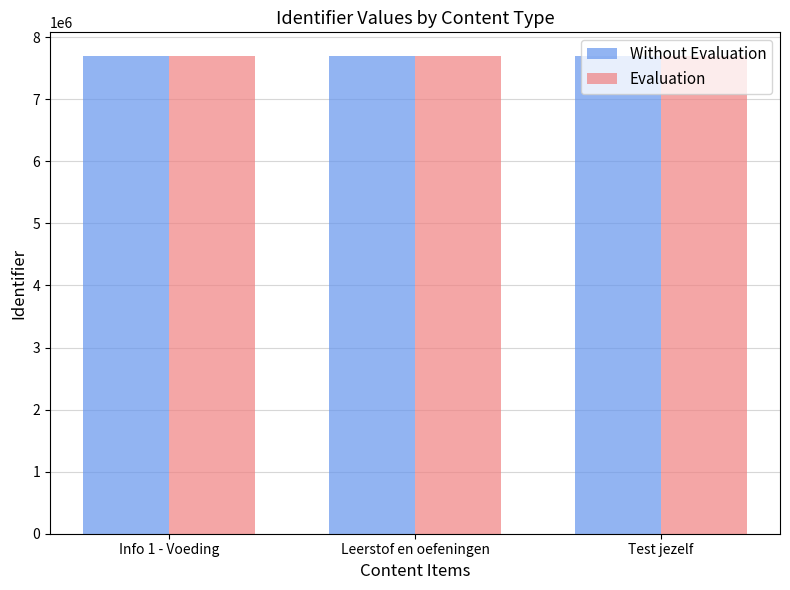

How many categories are shown in the chart?

3